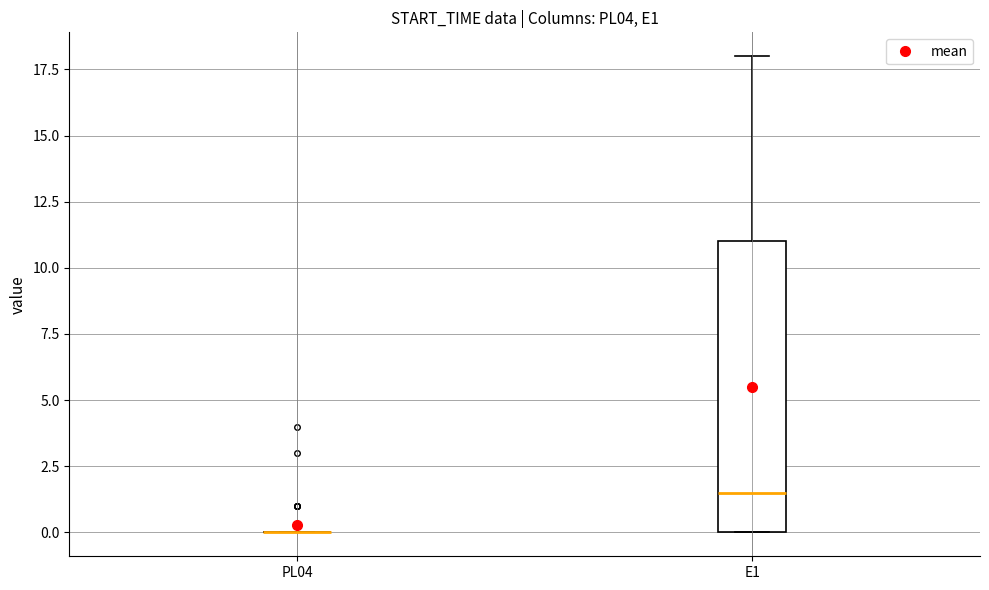

Which box is the tallest, from its lower edge to its upper edge?

E1